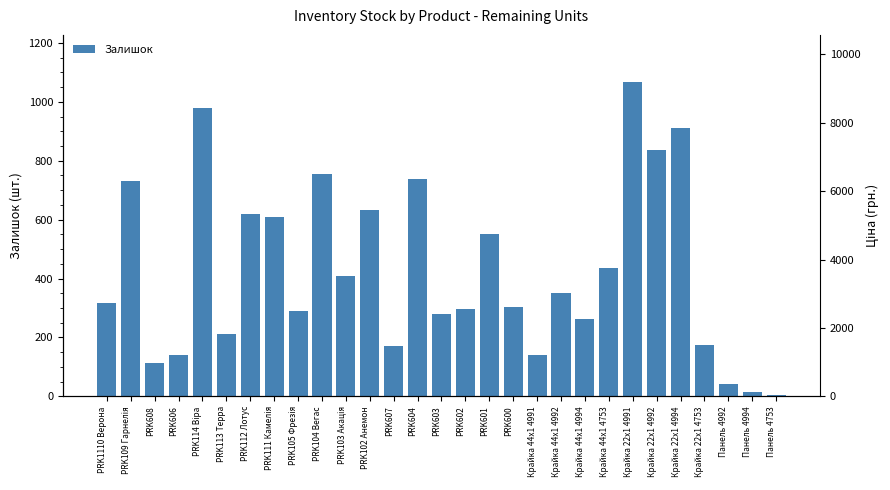

What is the sum of all values?

12395